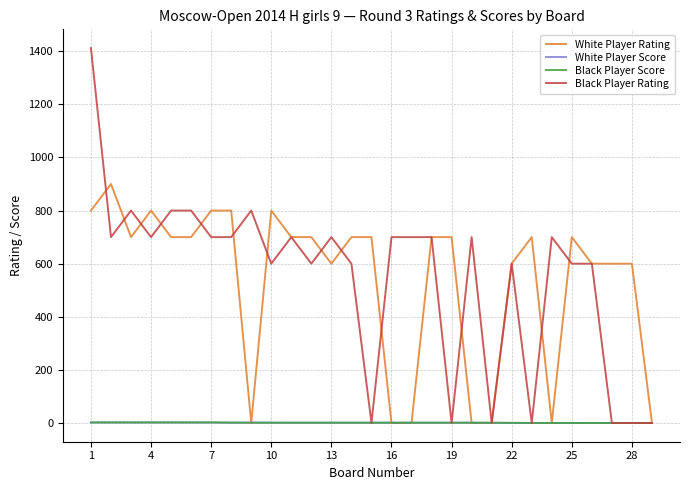

What is the maximum value shown in the chart?

1412.0